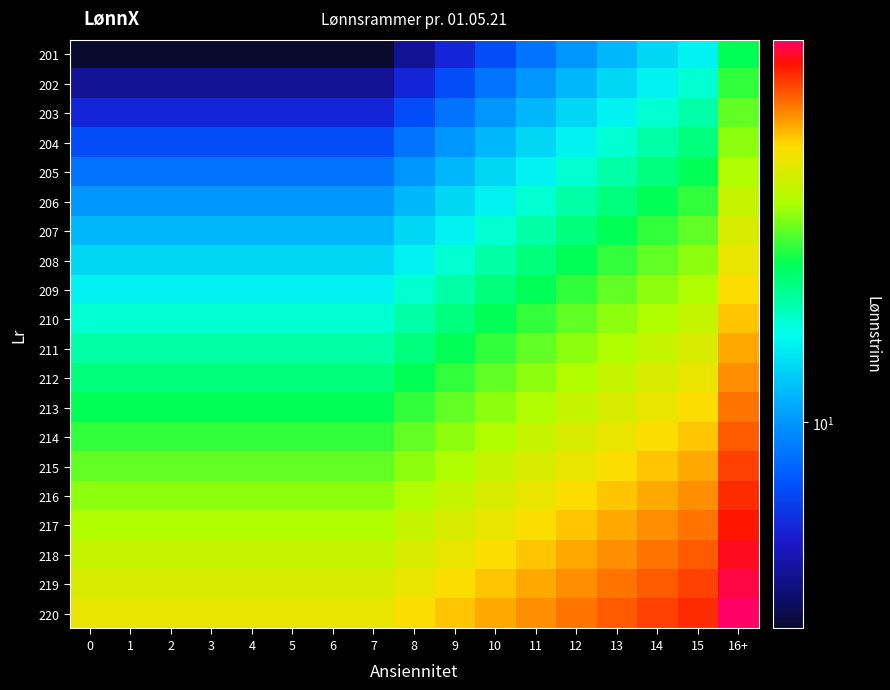

Reading left to right, list all the values displayed in this chart.

201: 0=5	1=5	2=5	3=5	4=5	5=5	6=5	7=5	8=6	9=7	10=8	11=9	12=10	13=11	14=12	15=13	16+=17
202: 0=6	1=6	2=6	3=6	4=6	5=6	6=6	7=6	8=7	9=8	10=9	11=10	12=11	13=12	14=13	15=14	16+=18
203: 0=7	1=7	2=7	3=7	4=7	5=7	6=7	7=7	8=8	9=9	10=10	11=11	12=12	13=13	14=14	15=15	16+=19
204: 0=8	1=8	2=8	3=8	4=8	5=8	6=8	7=8	8=9	9=10	10=11	11=12	12=13	13=14	14=15	15=16	16+=20
205: 0=9	1=9	2=9	3=9	4=9	5=9	6=9	7=9	8=10	9=11	10=12	11=13	12=14	13=15	14=16	15=17	16+=21
206: 0=10	1=10	2=10	3=10	4=10	5=10	6=10	7=10	8=11	9=12	10=13	11=14	12=15	13=16	14=17	15=18	16+=22
207: 0=11	1=11	2=11	3=11	4=11	5=11	6=11	7=11	8=12	9=13	10=14	11=15	12=16	13=17	14=18	15=19	16+=23
208: 0=12	1=12	2=12	3=12	4=12	5=12	6=12	7=12	8=13	9=14	10=15	11=16	12=17	13=18	14=19	15=20	16+=24
209: 0=13	1=13	2=13	3=13	4=13	5=13	6=13	7=13	8=14	9=15	10=16	11=17	12=18	13=19	14=20	15=21	16+=25
210: 0=14	1=14	2=14	3=14	4=14	5=14	6=14	7=14	8=15	9=16	10=17	11=18	12=19	13=20	14=21	15=22	16+=26
211: 0=15	1=15	2=15	3=15	4=15	5=15	6=15	7=15	8=16	9=17	10=18	11=19	12=20	13=21	14=22	15=23	16+=27
212: 0=16	1=16	2=16	3=16	4=16	5=16	6=16	7=16	8=17	9=18	10=19	11=20	12=21	13=22	14=23	15=24	16+=28
213: 0=17	1=17	2=17	3=17	4=17	5=17	6=17	7=17	8=18	9=19	10=20	11=21	12=22	13=23	14=24	15=25	16+=29
214: 0=18	1=18	2=18	3=18	4=18	5=18	6=18	7=18	8=19	9=20	10=21	11=22	12=23	13=24	14=25	15=26	16+=30
215: 0=19	1=19	2=19	3=19	4=19	5=19	6=19	7=19	8=20	9=21	10=22	11=23	12=24	13=25	14=26	15=27	16+=31
216: 0=20	1=20	2=20	3=20	4=20	5=20	6=20	7=20	8=21	9=22	10=23	11=24	12=25	13=26	14=27	15=28	16+=32
217: 0=21	1=21	2=21	3=21	4=21	5=21	6=21	7=21	8=22	9=23	10=24	11=25	12=26	13=27	14=28	15=29	16+=33
218: 0=22	1=22	2=22	3=22	4=22	5=22	6=22	7=22	8=23	9=24	10=25	11=26	12=27	13=28	14=29	15=30	16+=34
219: 0=23	1=23	2=23	3=23	4=23	5=23	6=23	7=23	8=24	9=25	10=26	11=27	12=28	13=29	14=30	15=31	16+=35
220: 0=24	1=24	2=24	3=24	4=24	5=24	6=24	7=24	8=25	9=26	10=27	11=28	12=29	13=30	14=31	15=32	16+=36